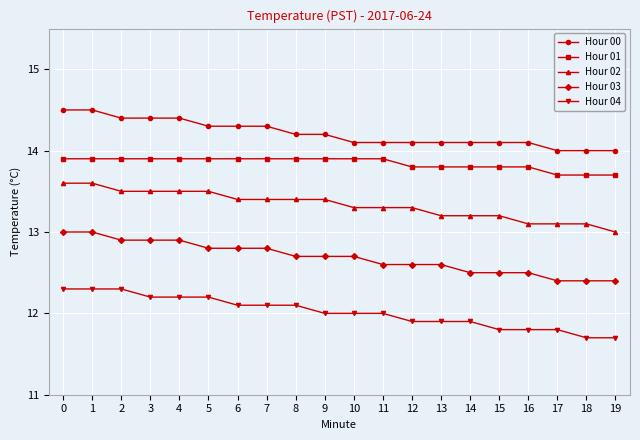

Reading left to right, extract all data points from this chart.

Hour 00: 14.5	14.5	14.4	14.4	14.4	14.3	14.3	14.3	14.2	14.2	14.1	14.1	14.1	14.1	14.1	14.1	14.1	14.0	14.0	14.0
Hour 01: 13.9	13.9	13.9	13.9	13.9	13.9	13.9	13.9	13.9	13.9	13.9	13.9	13.8	13.8	13.8	13.8	13.8	13.7	13.7	13.7
Hour 02: 13.6	13.6	13.5	13.5	13.5	13.5	13.4	13.4	13.4	13.4	13.3	13.3	13.3	13.2	13.2	13.2	13.1	13.1	13.1	13.0
Hour 03: 13.0	13.0	12.9	12.9	12.9	12.8	12.8	12.8	12.7	12.7	12.7	12.6	12.6	12.6	12.5	12.5	12.5	12.4	12.4	12.4
Hour 04: 12.3	12.3	12.3	12.2	12.2	12.2	12.1	12.1	12.1	12.0	12.0	12.0	11.9	11.9	11.9	11.8	11.8	11.8	11.7	11.7